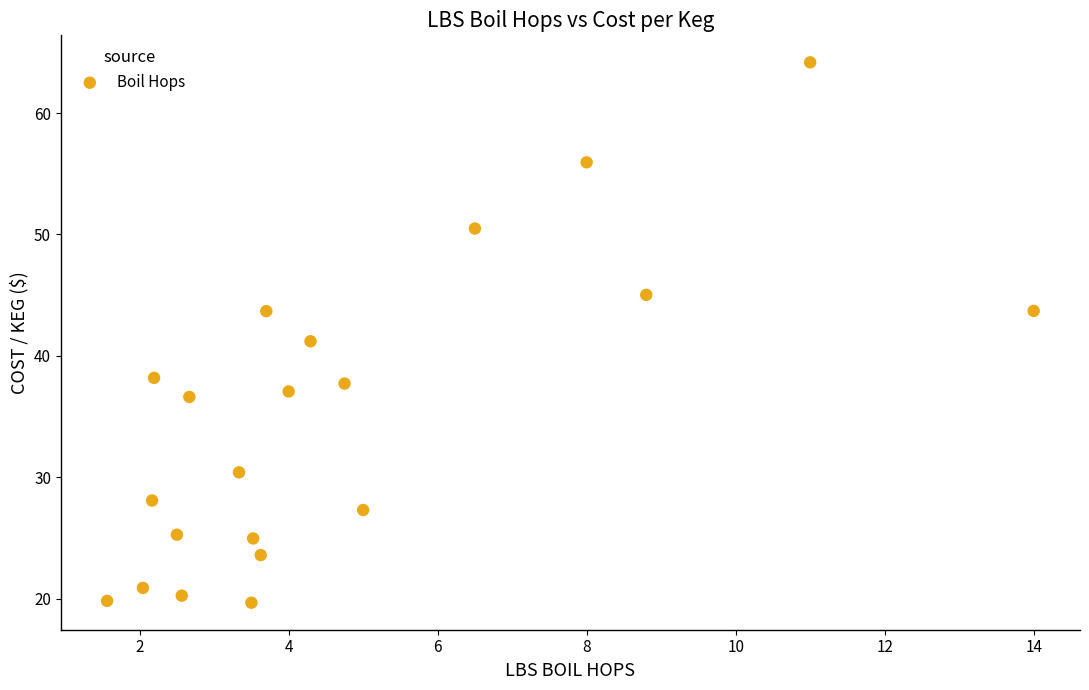

What is the range of Y values (max minus min)?

44.5